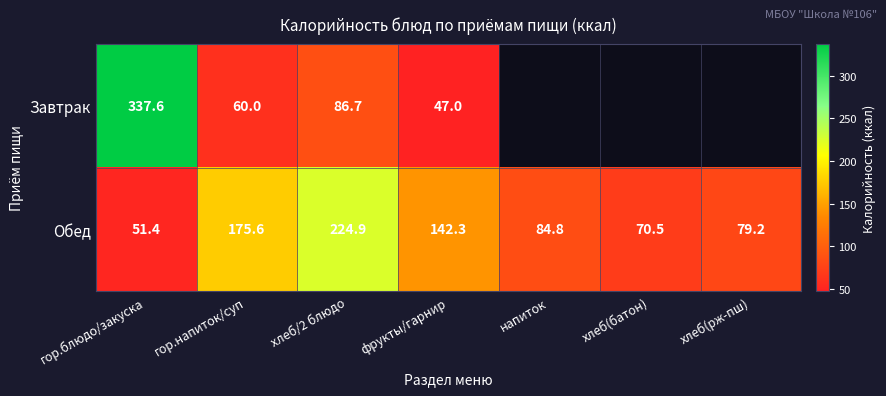

Is the value of Завтрак at гор.блюдо/закуска greater than the value of Обед at хлеб(батон)?

Yes